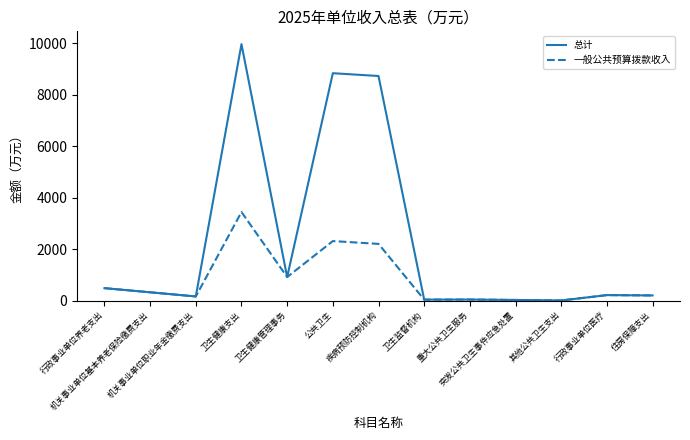

How many values in the 总计 series are below 213?

6